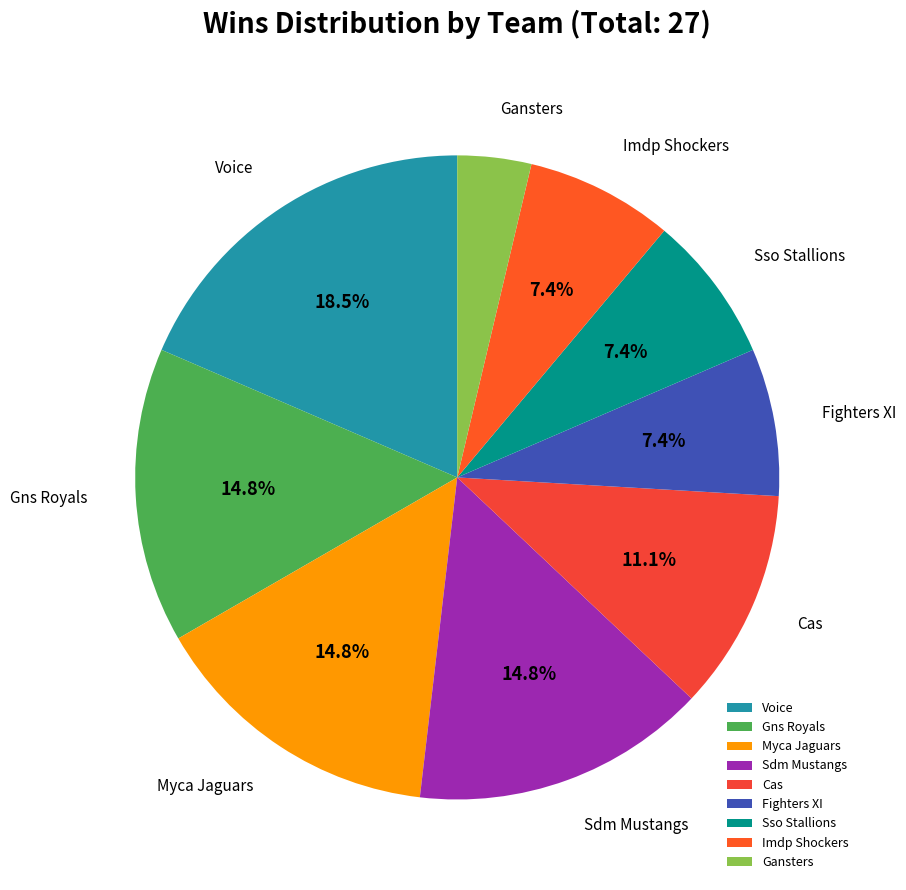

To the nearest percent, what is the difference between the largest and smallest slice percentages?

15%